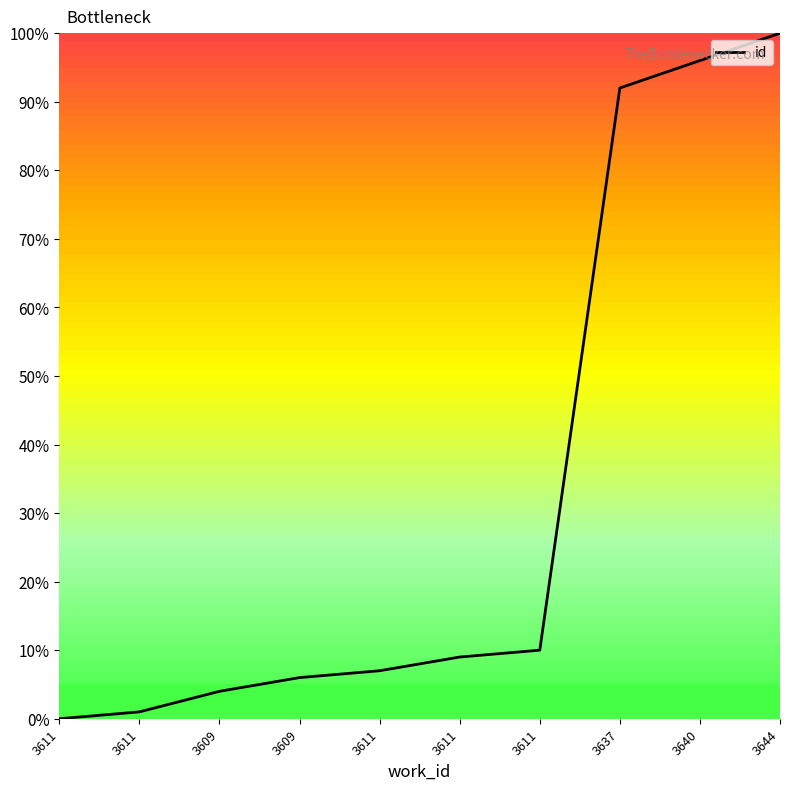

What is the sum of the values at 3644 and 3640?

196.0